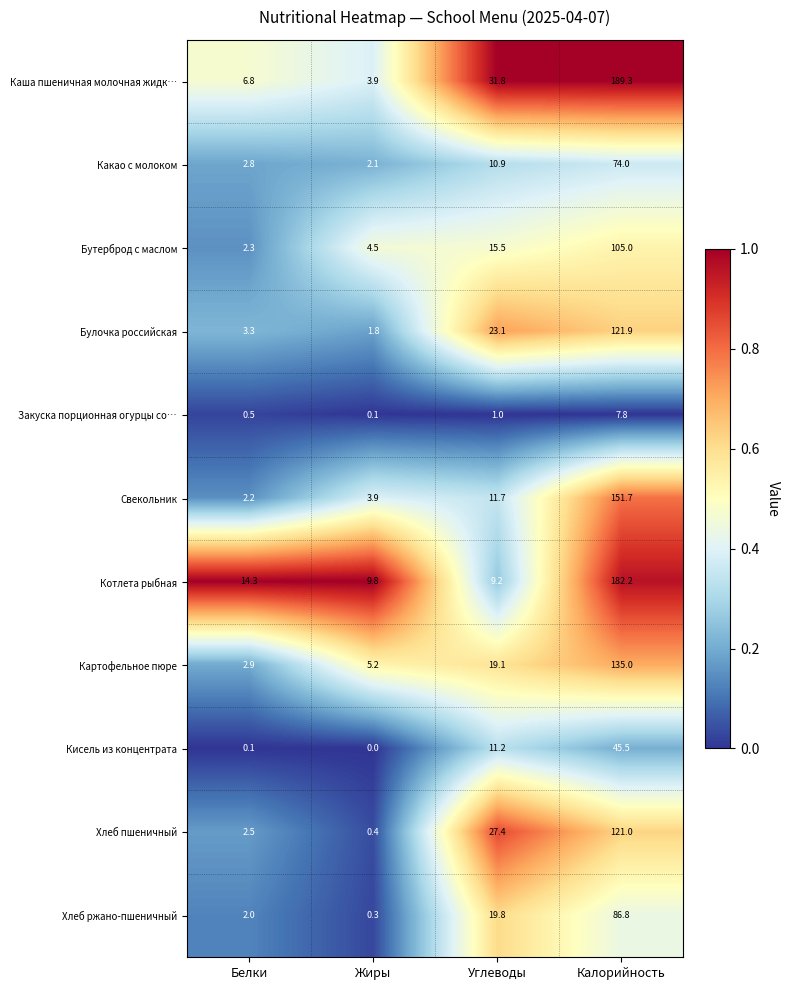

What is the minimum value for Котлета рыбная?

9.2